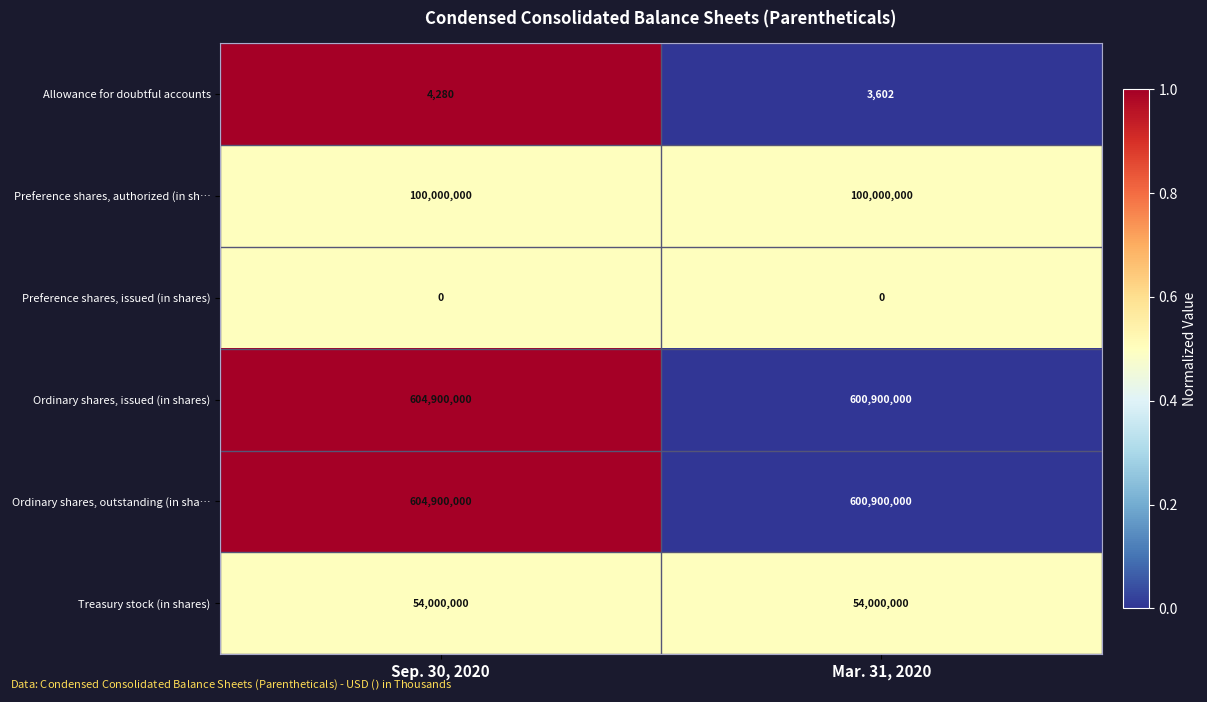

At which category is the sum across all series the highest?

Sep. 30, 2020